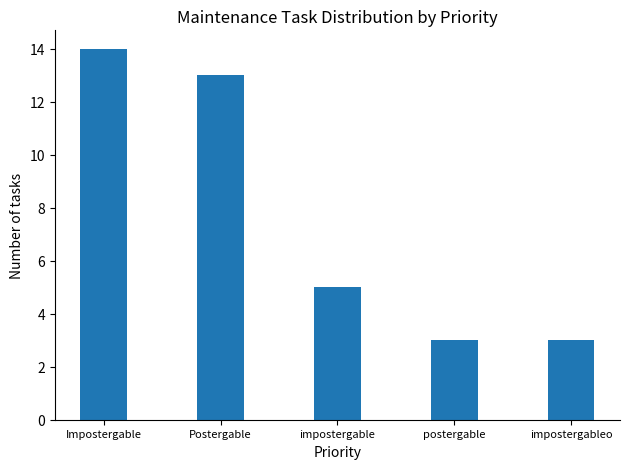

What is the maximum value shown in the chart?

14